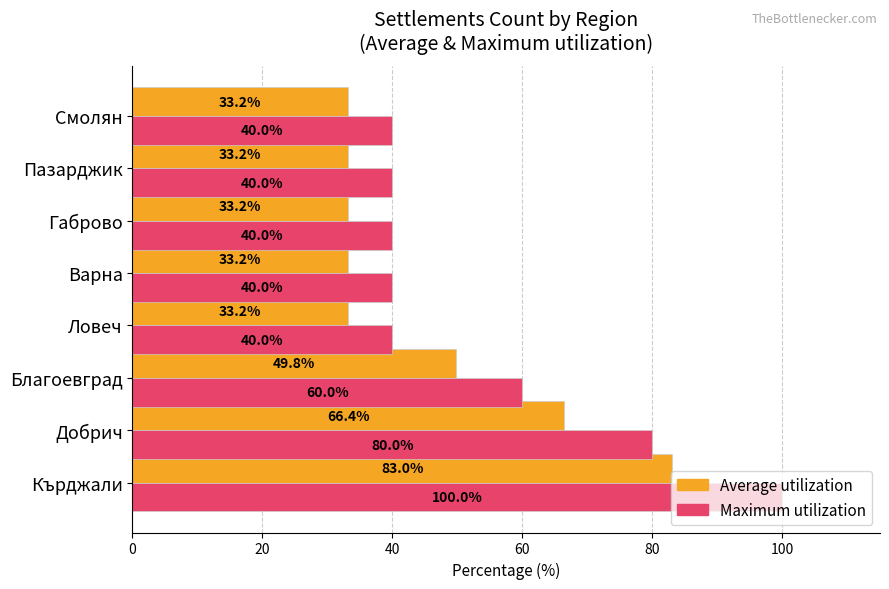

Rank the series by their average value, from lowest to highest.

Average utilization, Maximum utilization